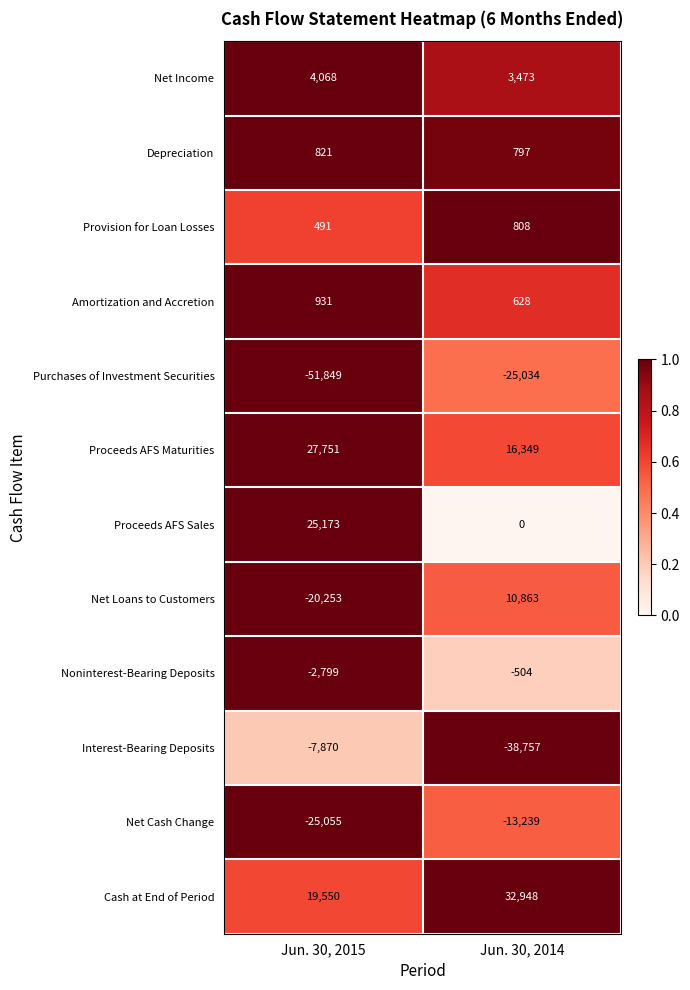

Where is Interest-Bearing Deposits nearest to the value -23313?

Jun. 30, 2015